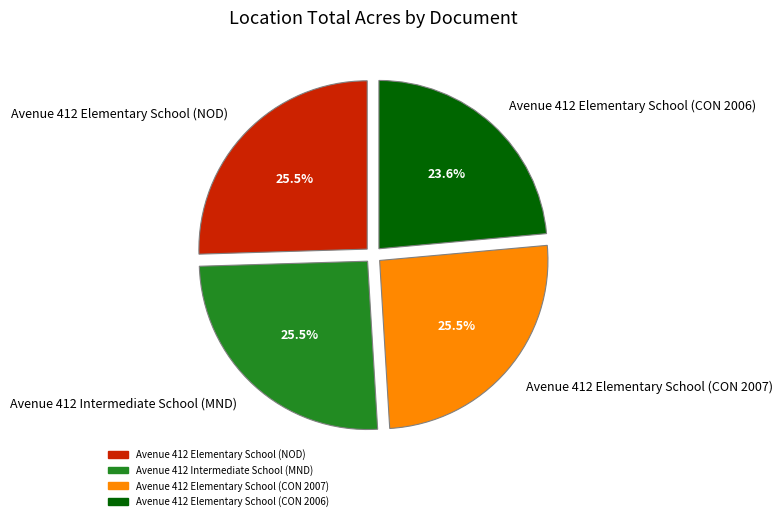

Which has a higher value, Avenue 412 Elementary School (CON 2006) or Avenue 412 Elementary School (CON 2007)?

Avenue 412 Elementary School (CON 2007)